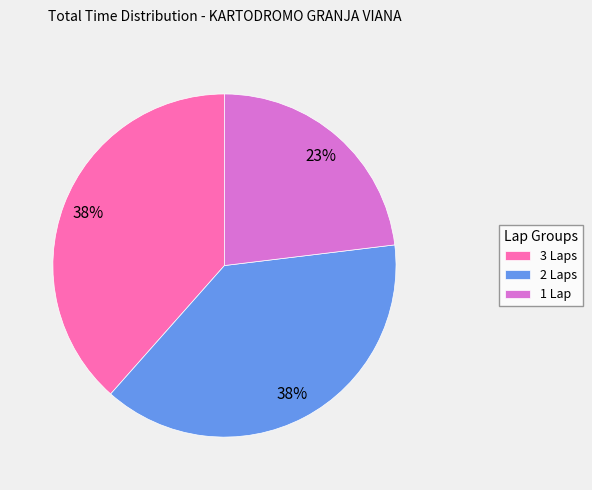

Is the sum of 3 Laps and 2 Laps greater than half?

Yes